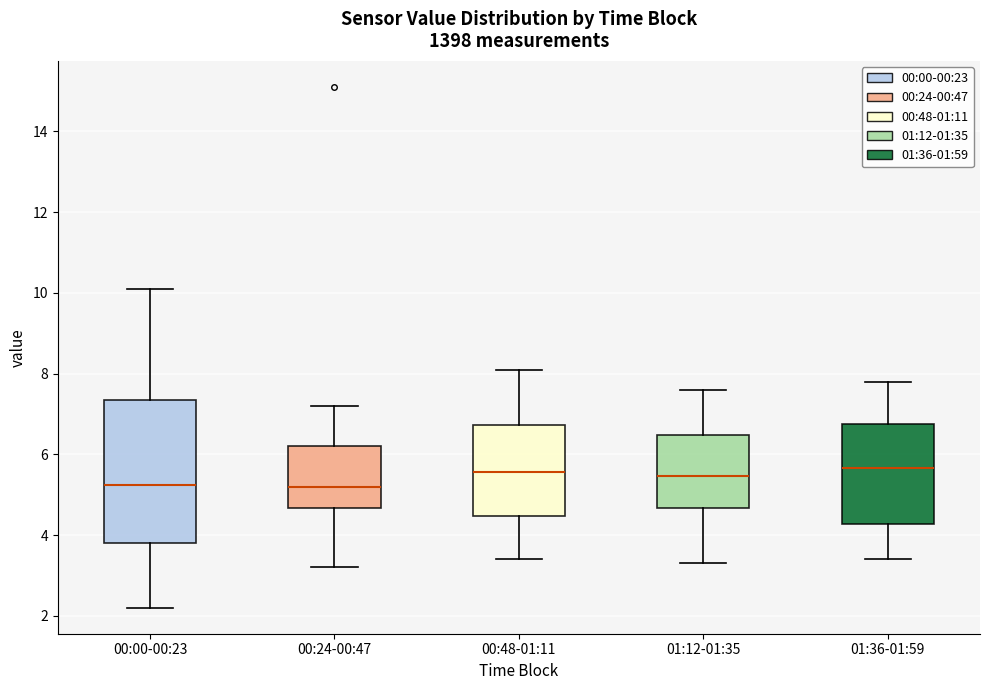

Reading left to right, transcribe this box plot: for each box, give where its median line is, the range the box spans, and where its two whiskers end, as read against the y-axis. The values are not printed on the chart, so give them approximately, as read against the axis.

00:00-00:23: median 5.2, box 3.8 to 7.4, whiskers 2.2 to 10.2
00:24-00:47: median 5.2, box 4.6 to 6.2, whiskers 3.2 to 7.2
00:48-01:11: median 5.6, box 4.4 to 6.8, whiskers 3.4 to 8.2
01:12-01:35: median 5.4, box 4.6 to 6.4, whiskers 3.4 to 7.6
01:36-01:59: median 5.6, box 4.2 to 6.8, whiskers 3.4 to 7.8